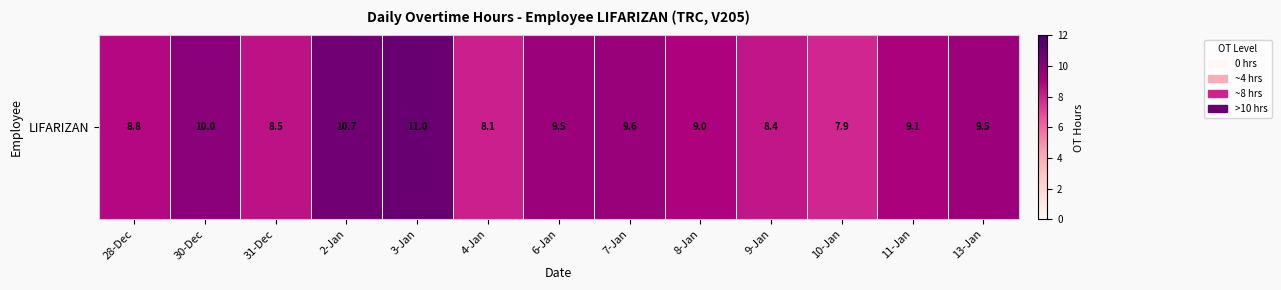

What is the difference between the maximum and minimum values?

3.1